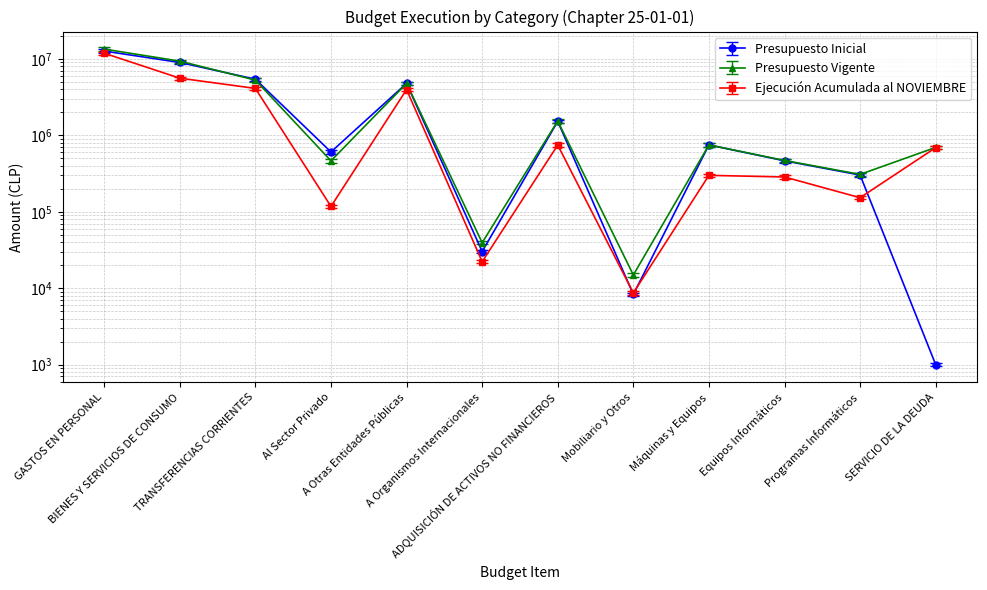

How many values in the Ejecución Acumulada al NOVIEMBRE series are below 691126?

6